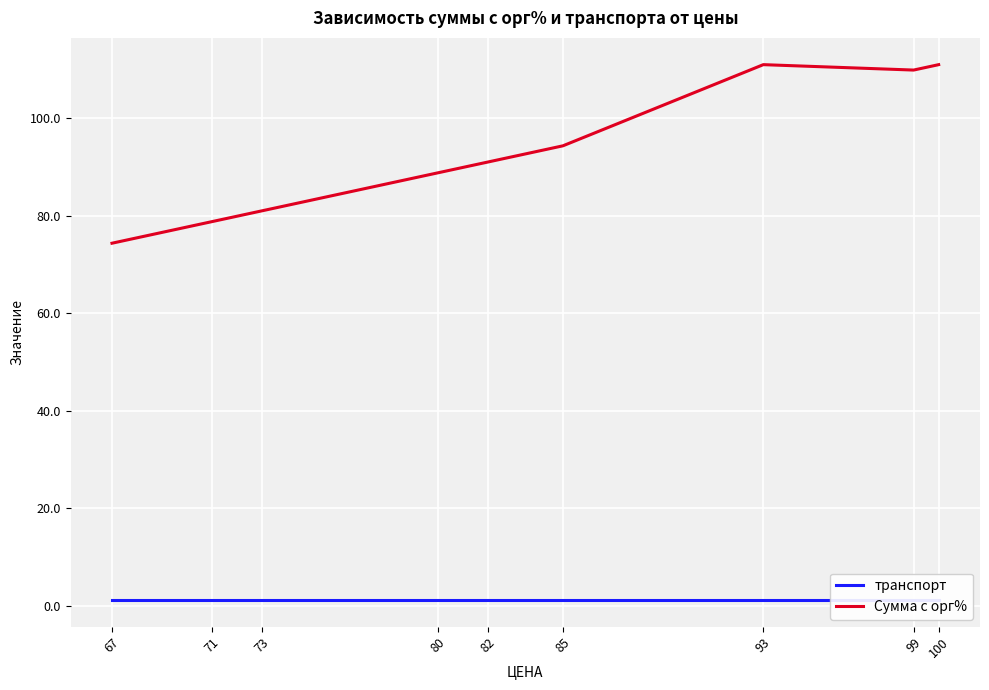

At which label does Сумма с орг% reach its peak?

93